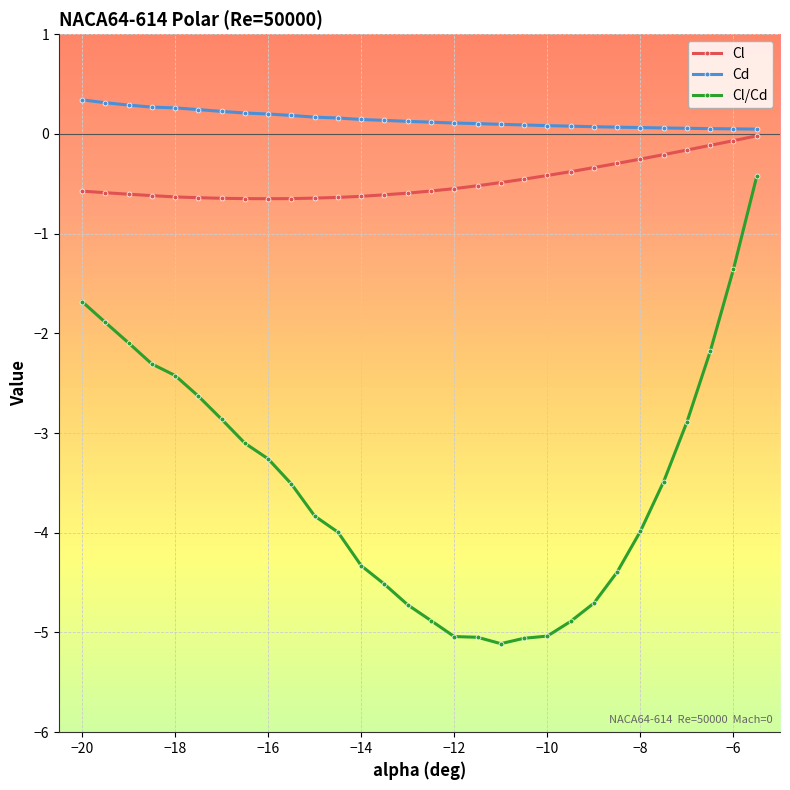

Rank the series by their maximum value, from highest to lowest.

Cd, Cl, Cl/Cd